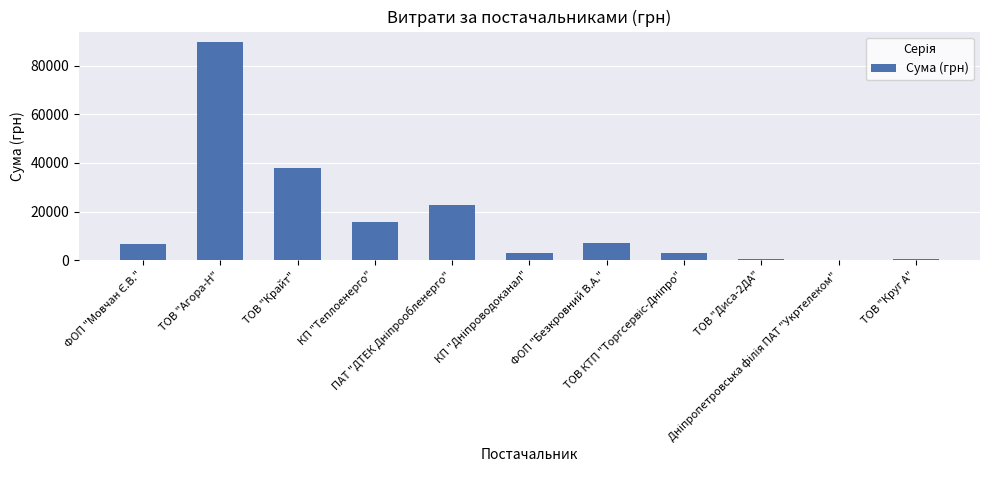

What is the sum of all values?

186258.9